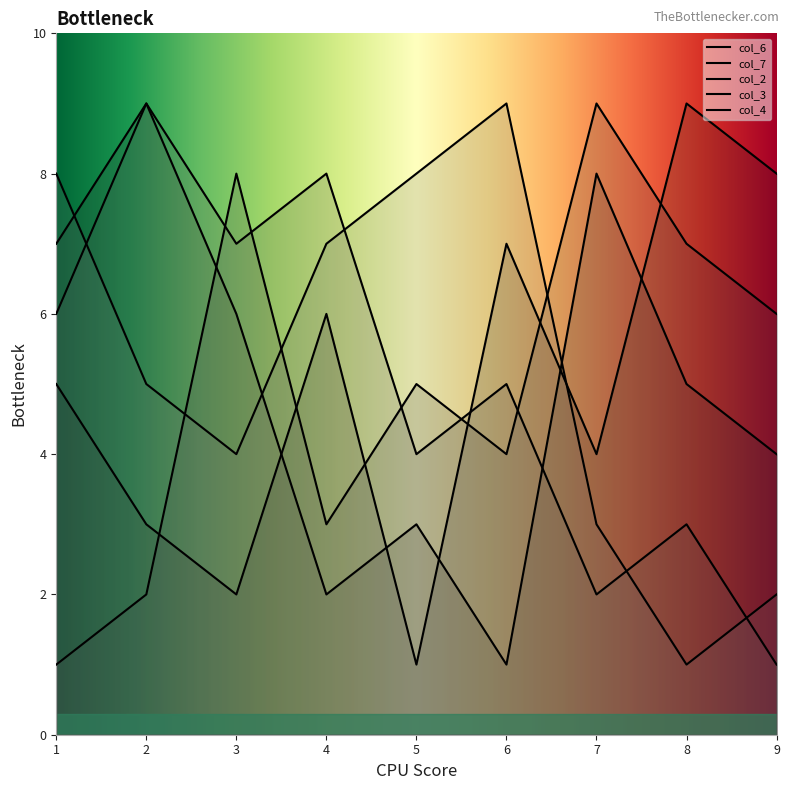

How many interior local valleys does the col_3 series have?

2